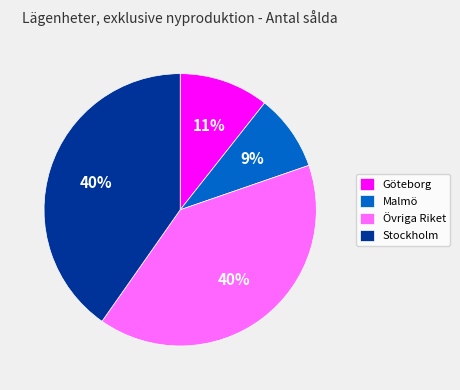

To the nearest percent, what percentage of the pie is Malmö?

9%